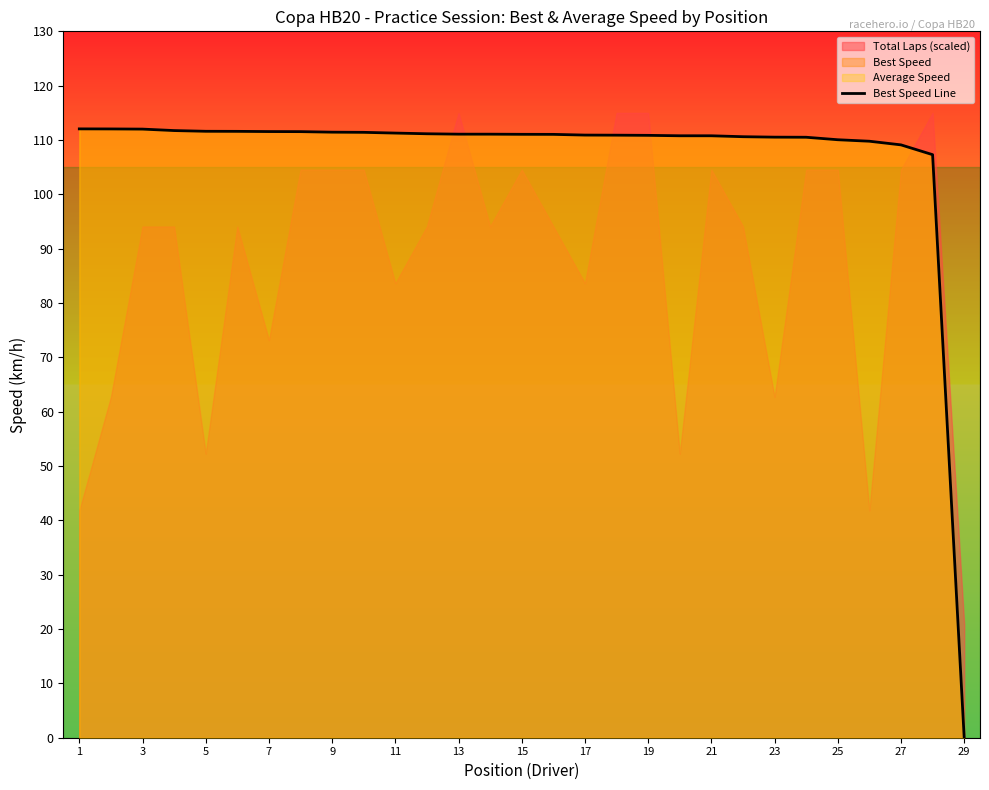

True or false: Best Speed Line has a value of 149.4 at 17.

False